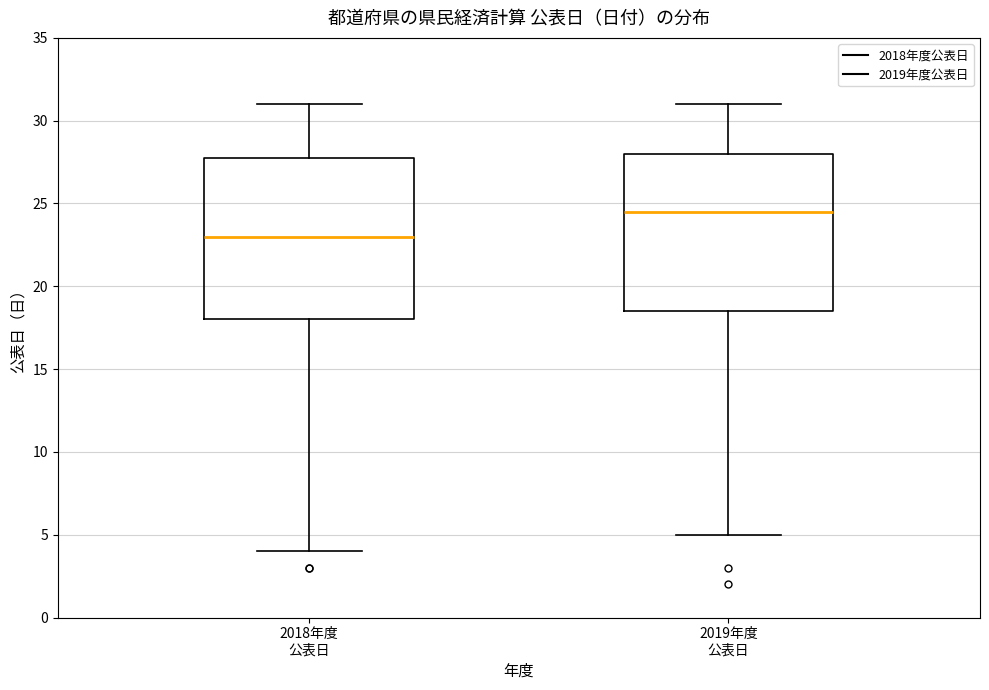

Reading left to right, read every box against the y-axis: the position of its median line, the range the box covers, and the ends of its whiskers. The values are not printed on the chart, so give them approximately, as read against the axis.

2018年度 公表日: median 23.0, box 18.0 to 28.0, whiskers 4.0 to 31.0
2019年度 公表日: median 24.5, box 18.5 to 28.0, whiskers 5.0 to 31.0